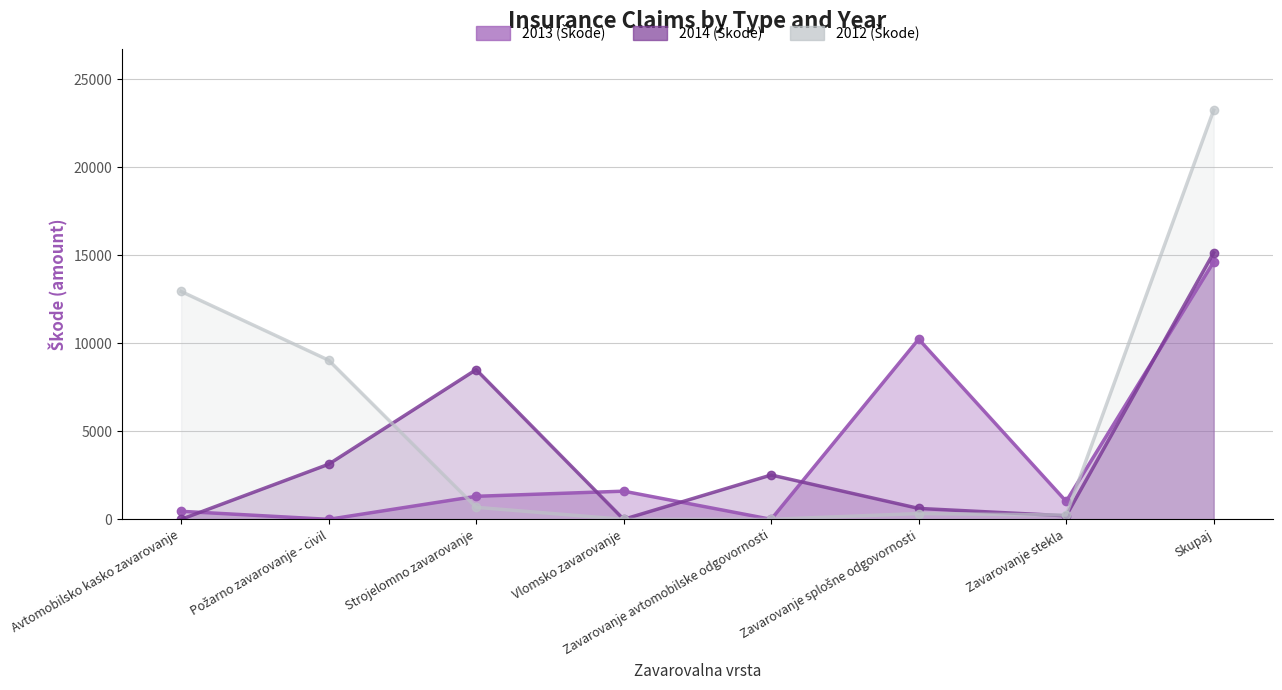

At which label is 2013 (Škode) (line) closest to 7309?

Zavarovanje splošne odgovornosti